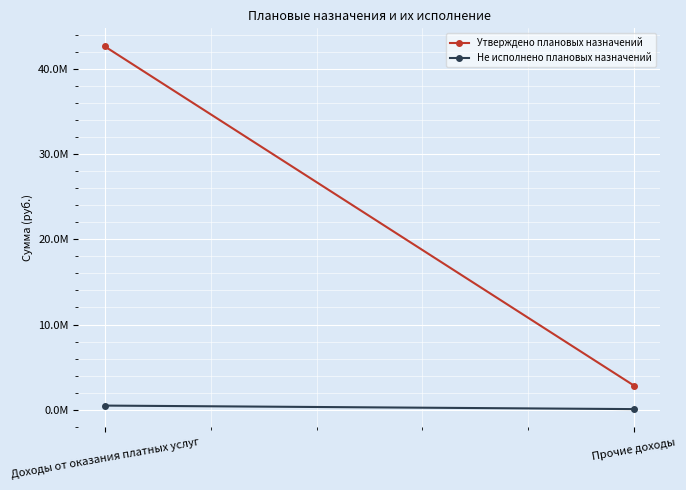

How many lines are shown in the chart?

2